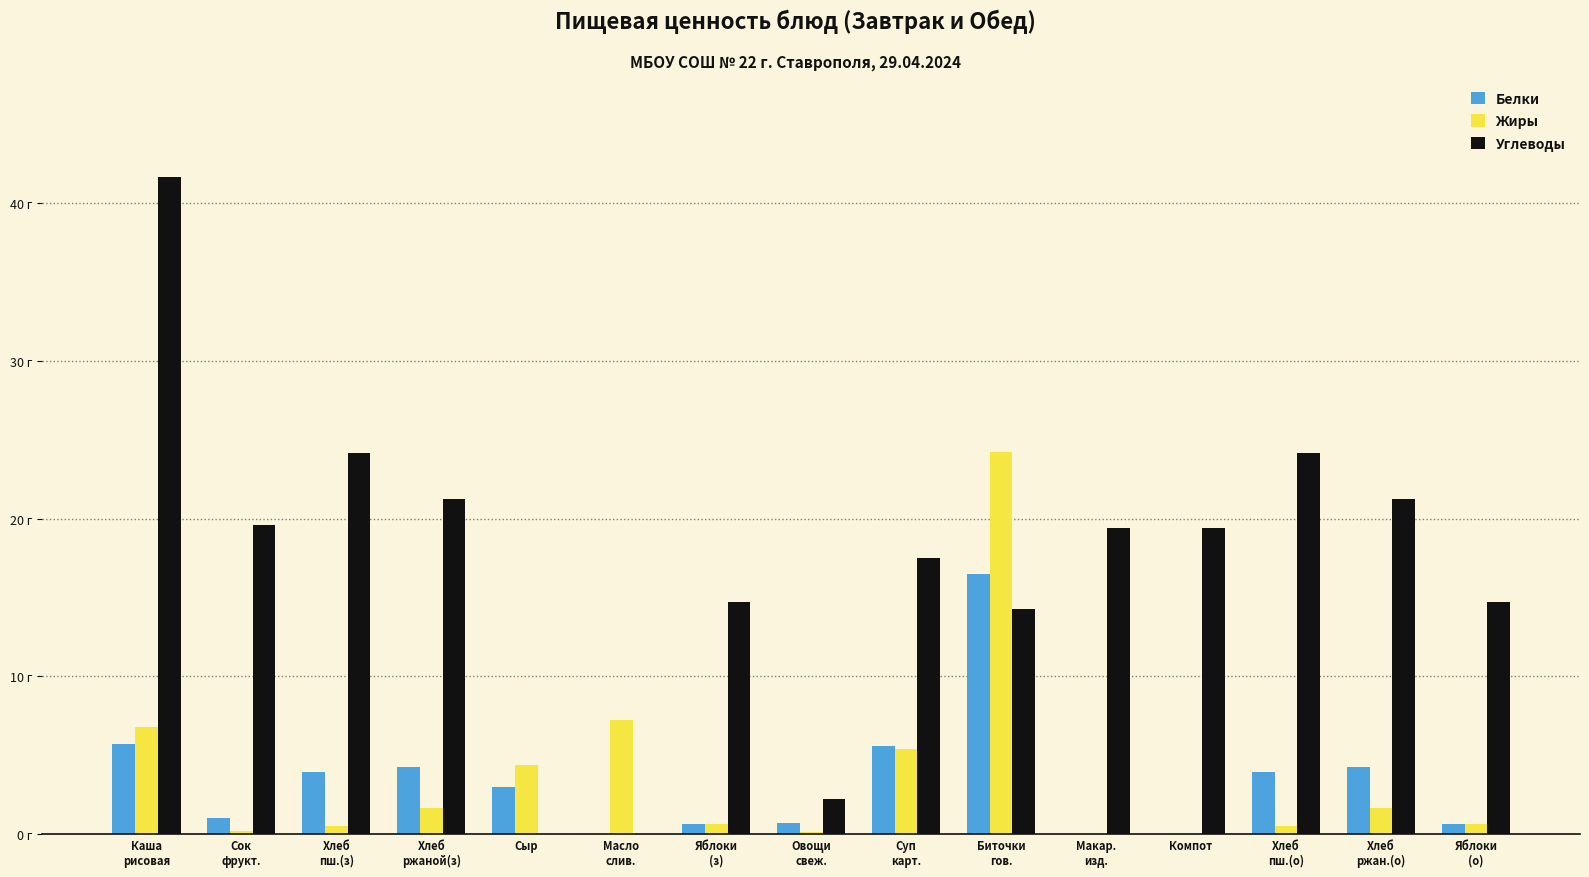

At which category is the sum across all series the highest?

Биточки
гов.